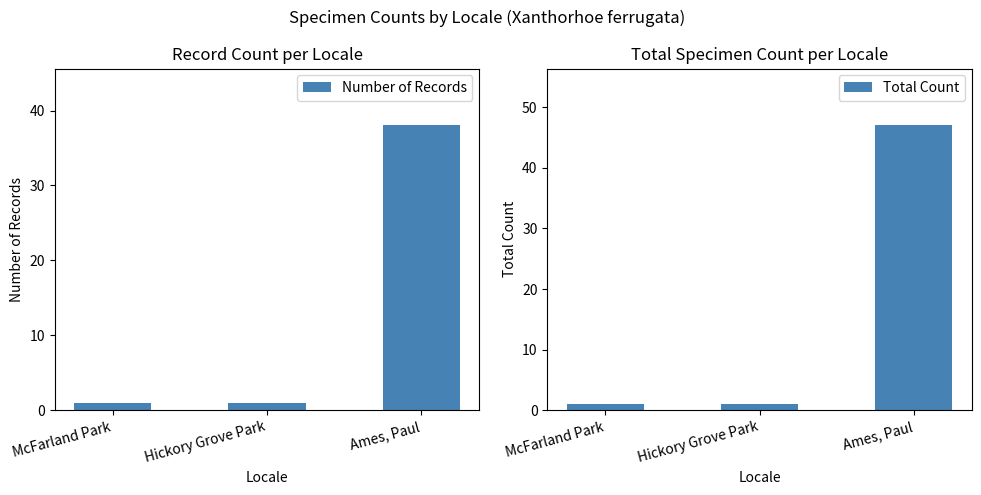

How many data points does each series have?

3